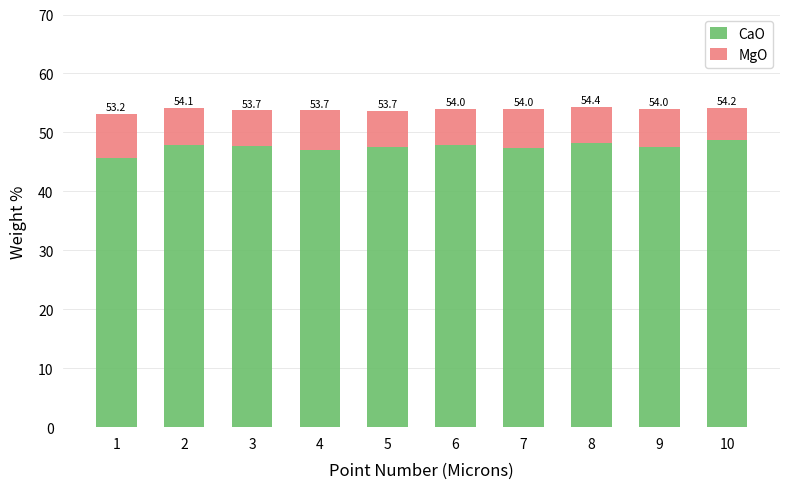

What is the lowest value of the CaO series?

45.7